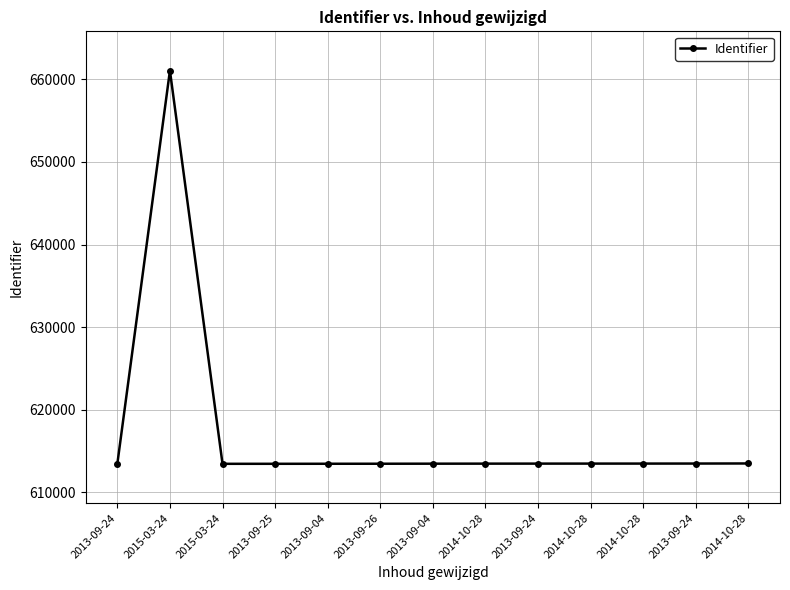

What is the change in value from 2015-03-24 to 2013-09-24?

+24